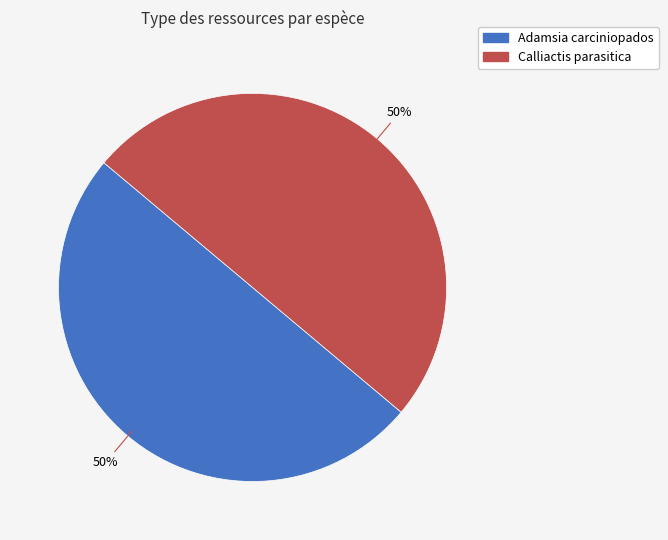

To the nearest percent, what portion does Adamsia carciniopados represent?

50%